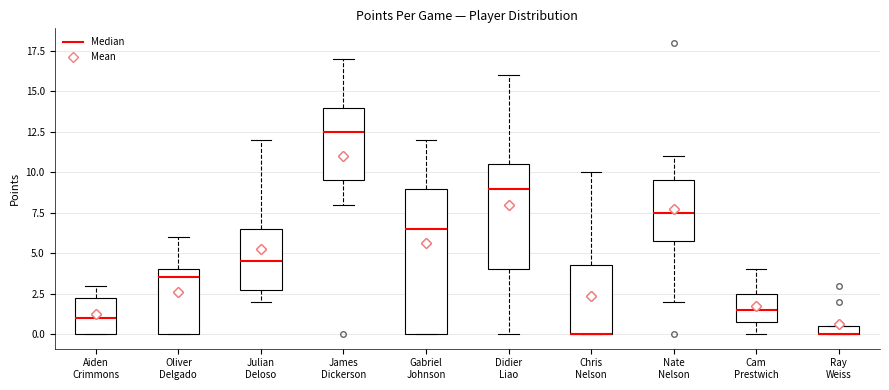

Where is the lower edge of the box for Ray Weiss on the y-axis? The values are not printed on the chart, so give them approximately, as read against the axis.

0.0